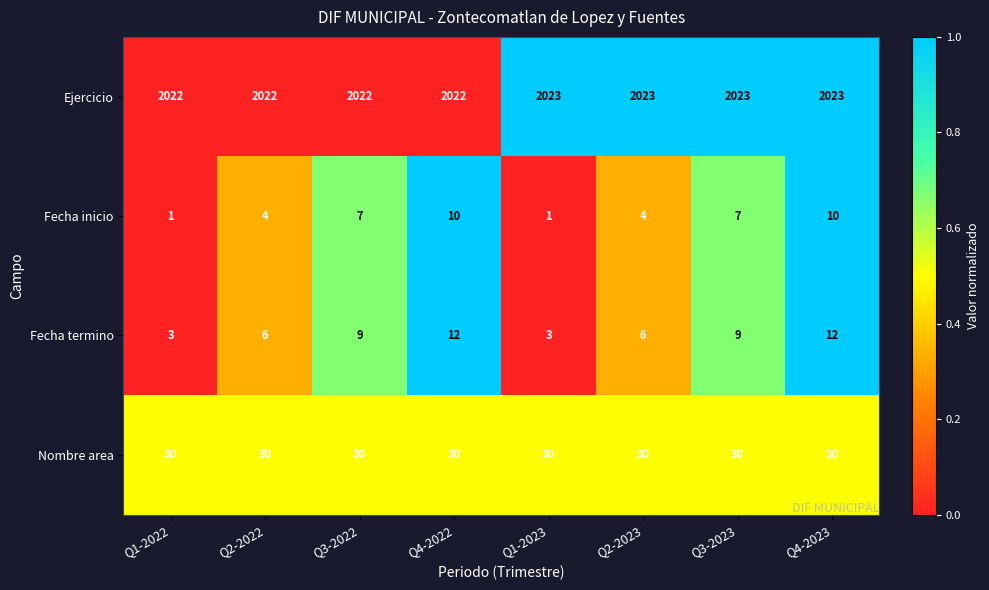

What is the maximum value shown in the chart?

2023